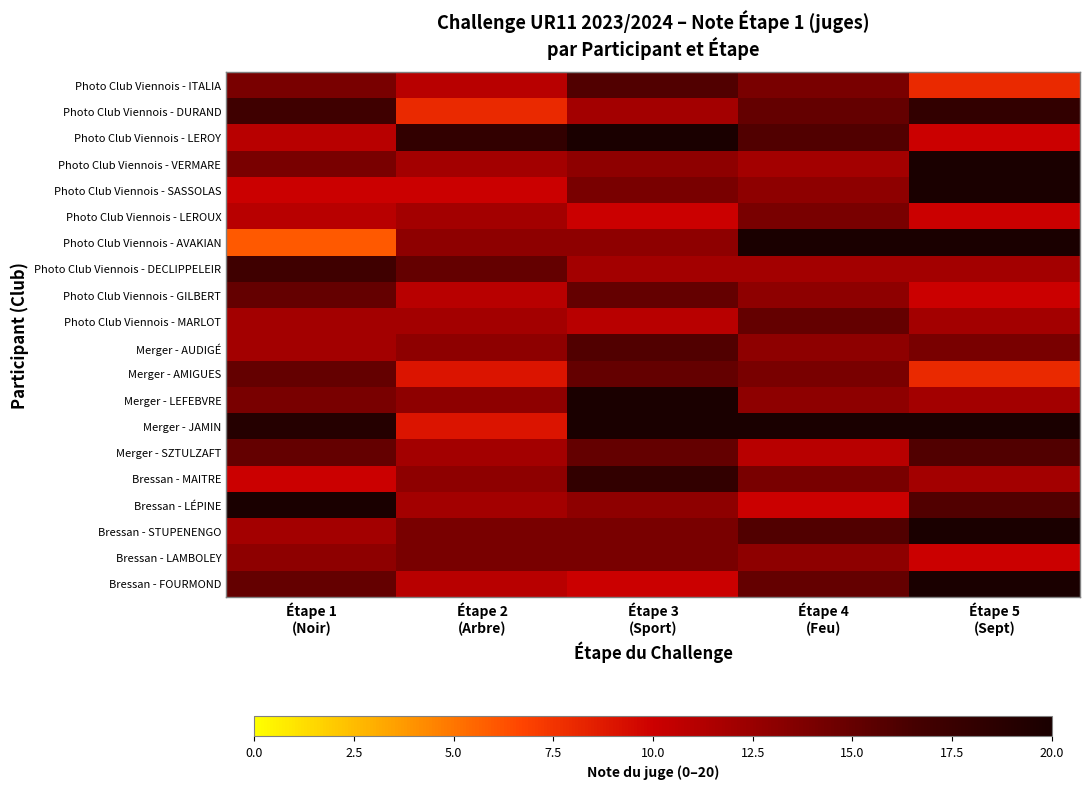

Which label corresponds to the smallest value in the chart?

Étape 1
(Noir)